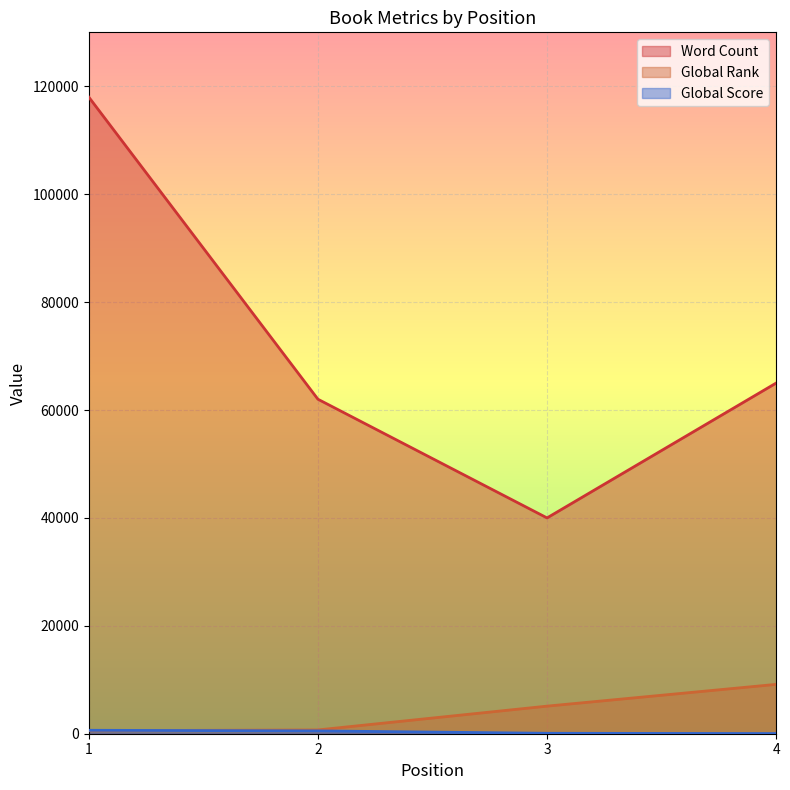

Rank the series at 4 from highest to lowest value.

Word Count, Global Rank, Global Score